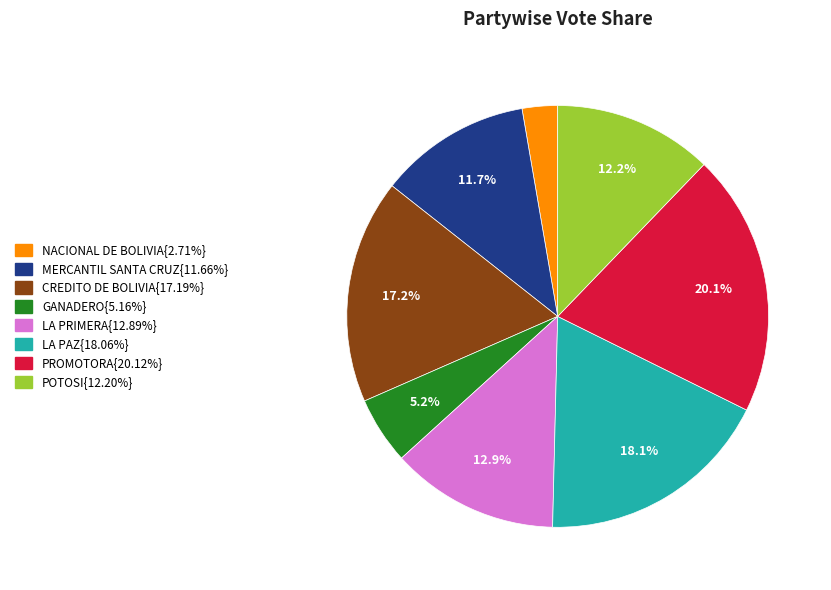

Does any single category account for the majority?

No